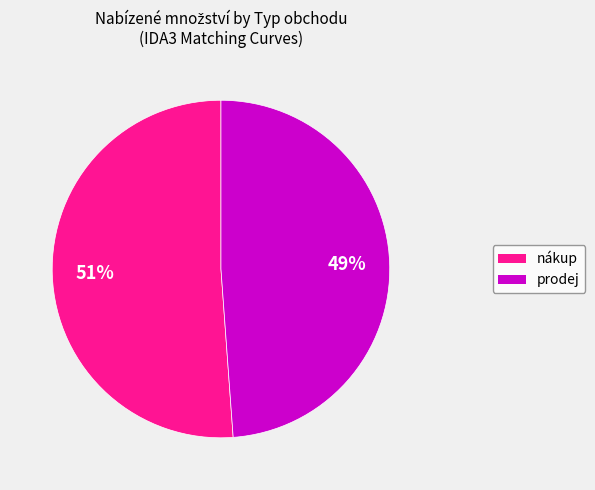

Is it true that prodej is 49% of the pie?

True